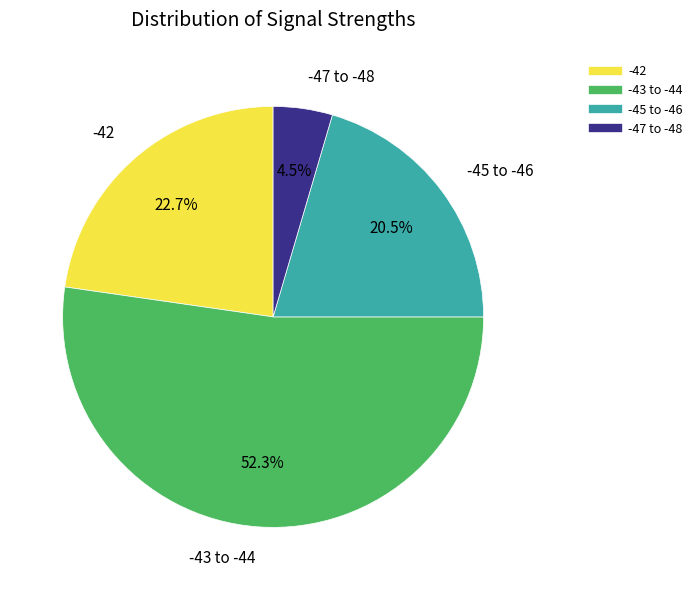

Is there any slice that represents more than half of the pie?

Yes